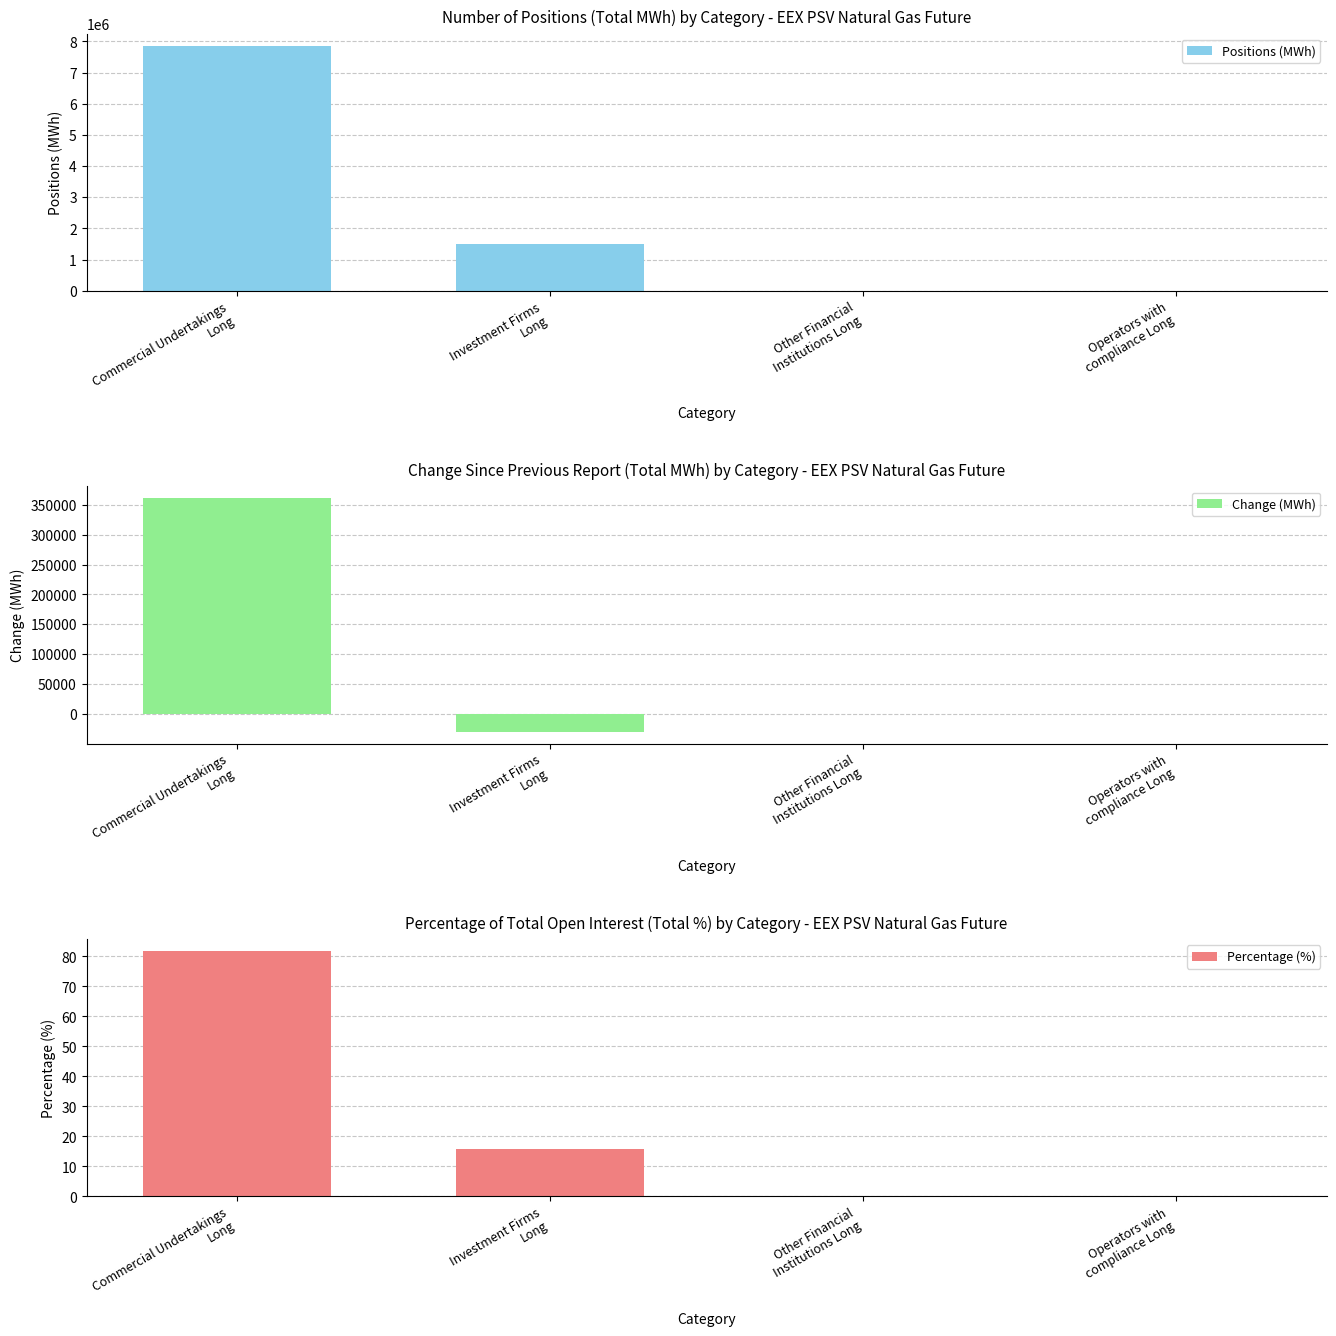

Between Other Financial
Institutions Long and Investment Firms
Long, which is larger?

Investment Firms
Long